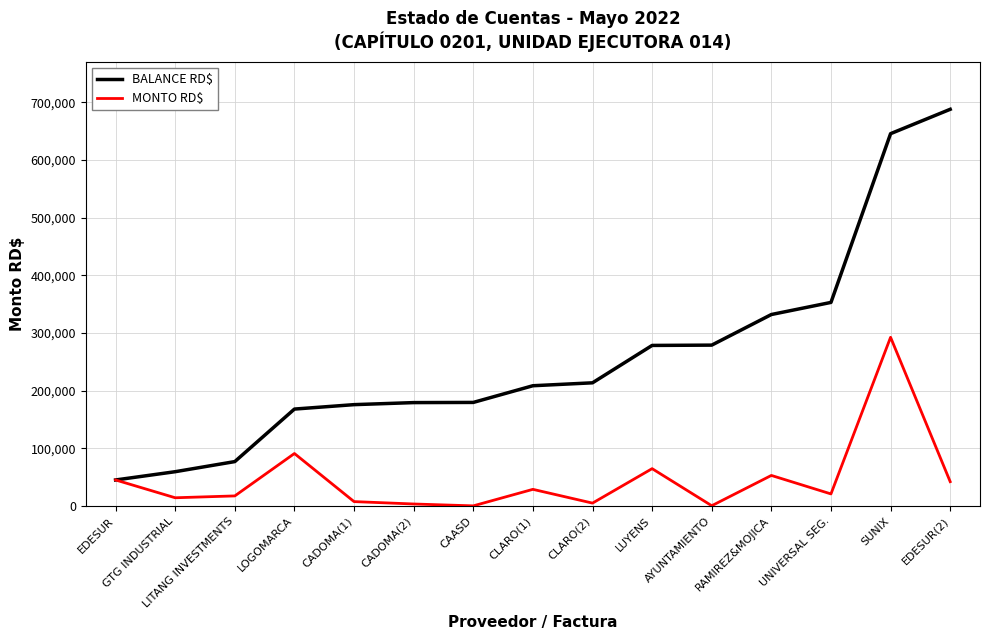

Where is MONTO RD$ nearest to the value 146400?

LOGOMARCA